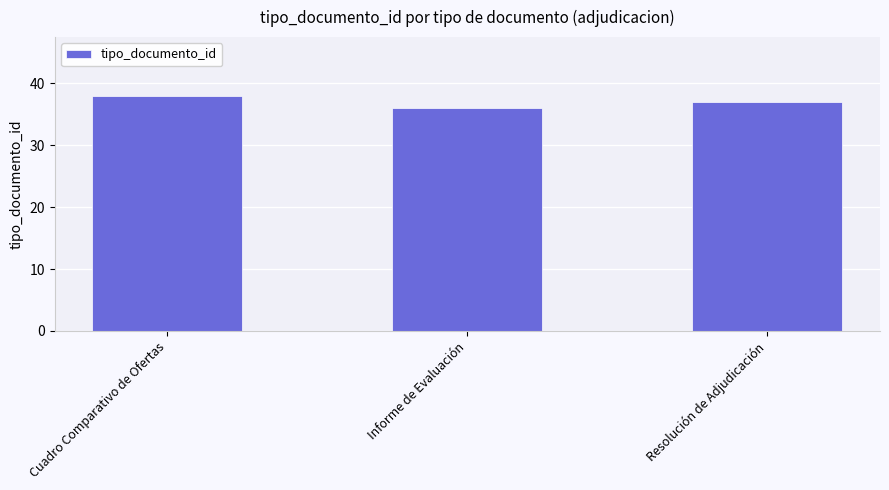

At which category does the chart reach its peak across all series?

Cuadro Comparativo de Ofertas